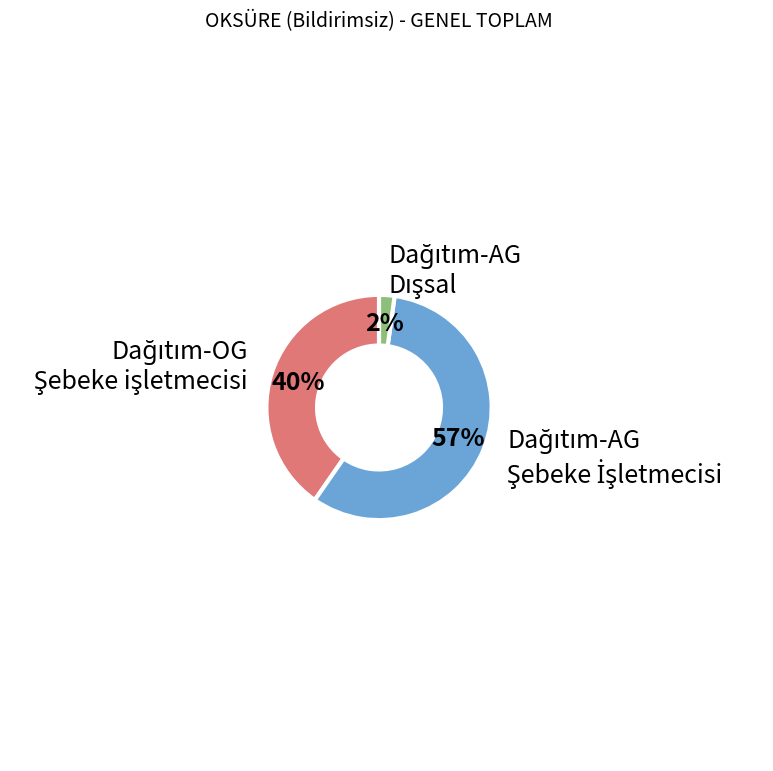

To the nearest percent, what is the average slice percentage?

33%